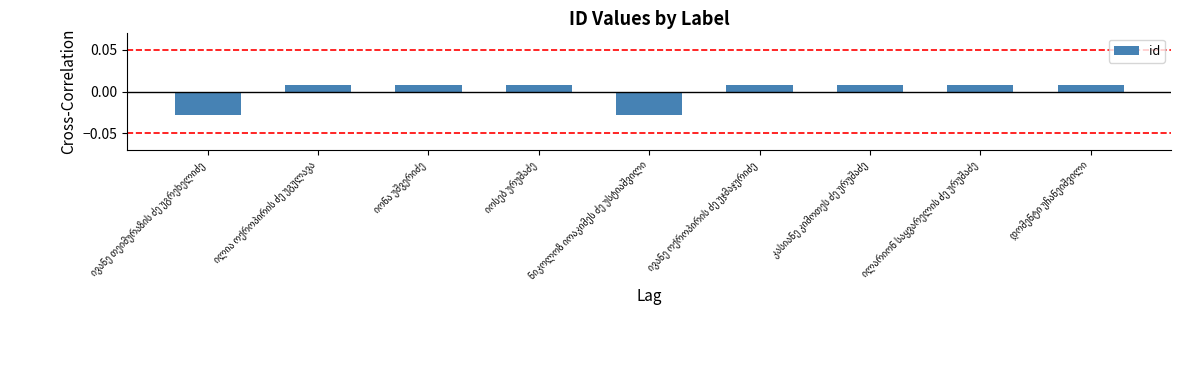

At which category does the chart reach its peak across all series?

კასიანე კიმოთეს ძე ურუშაძე